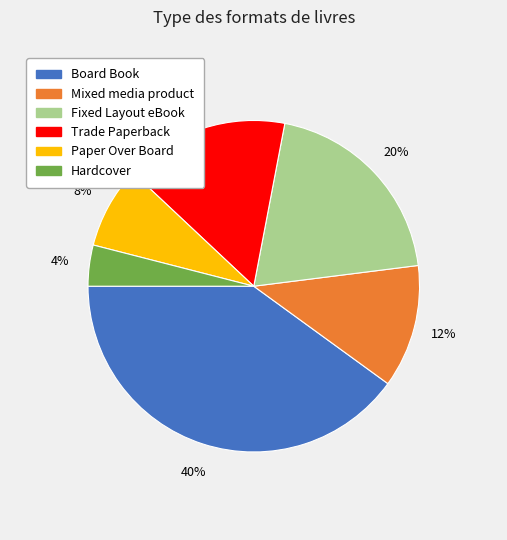

What is the ratio of the value at Mixed media product to the value at Hardcover?

3.0